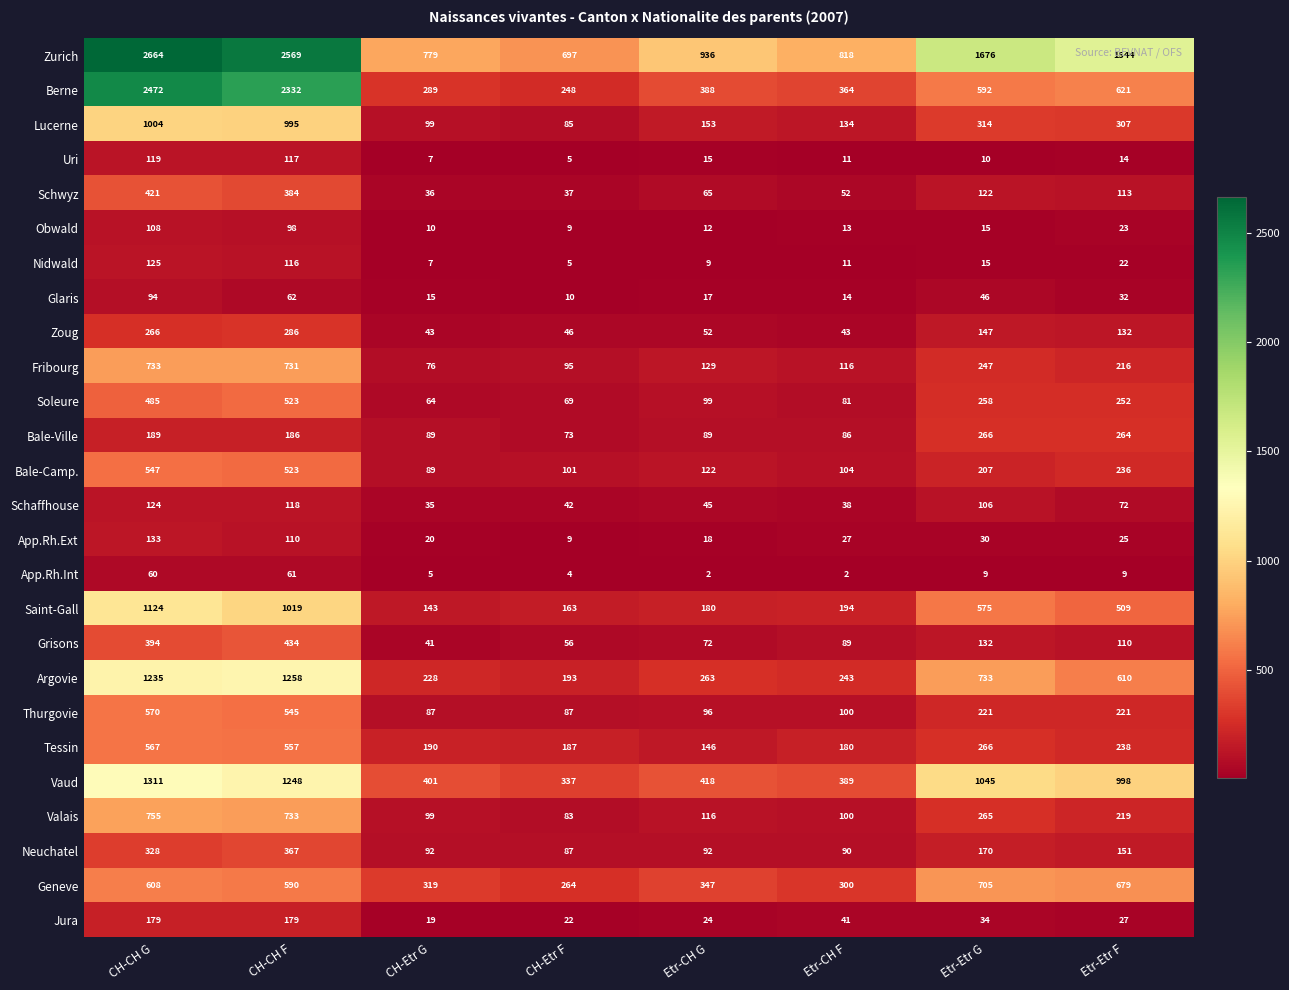

Rank the series by their maximum value, from highest to lowest.

Zurich, Berne, Vaud, Argovie, Saint-Gall, Lucerne, Valais, Fribourg, Geneve, Thurgovie, Tessin, Bale-Camp., Soleure, Grisons, Schwyz, Neuchatel, Zoug, Bale-Ville, Jura, App.Rh.Ext, Nidwald, Schaffhouse, Uri, Obwald, Glaris, App.Rh.Int